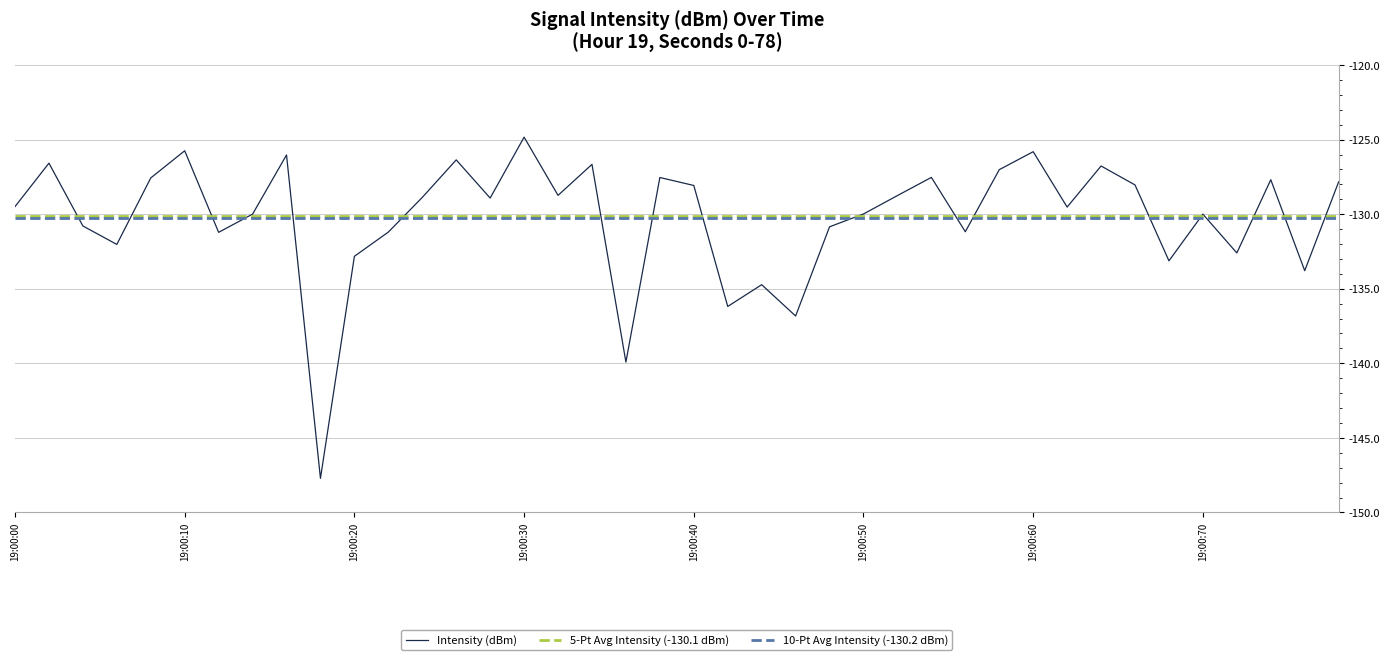

Does the chart display data point markers on the line(s)?

No